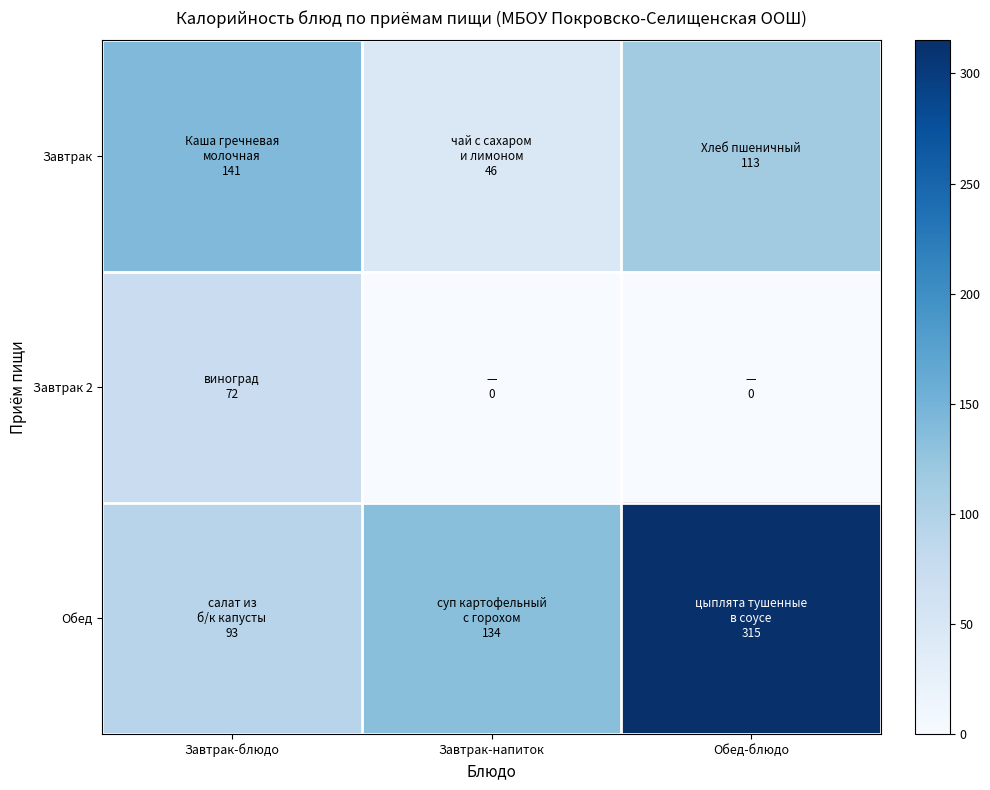

Rank the series by their maximum value, from highest to lowest.

Обед, Завтрак, Завтрак 2